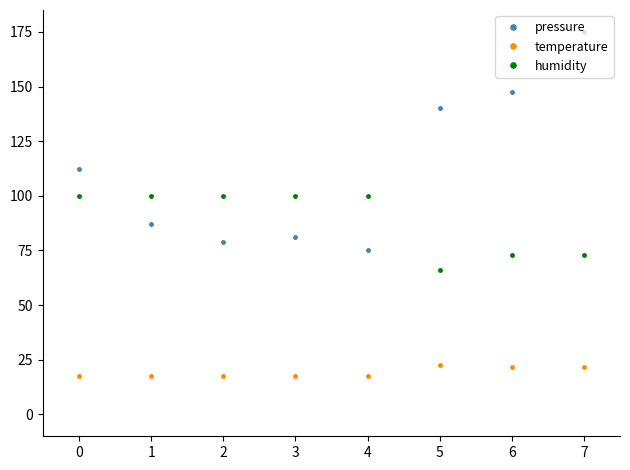

What are all the series names shown in the legend?

pressure, temperature, humidity